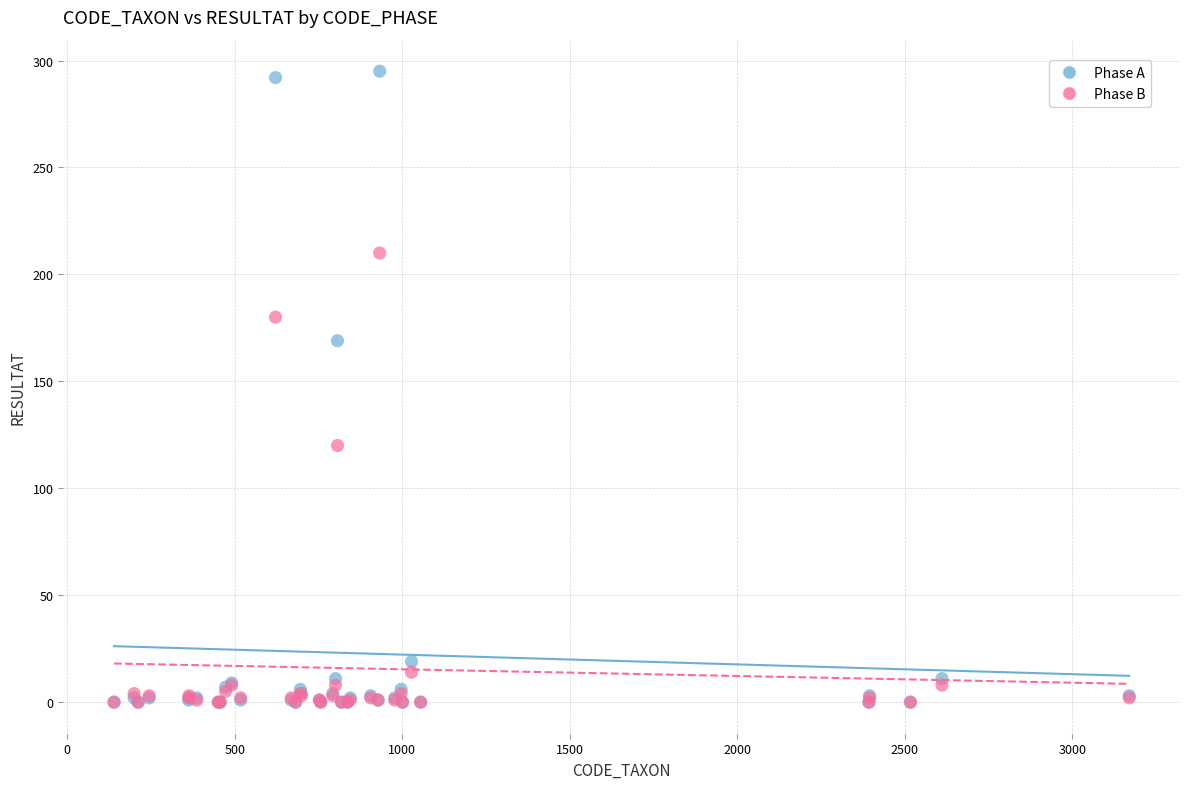

Which series reaches the maximum Y coordinate?

Phase A